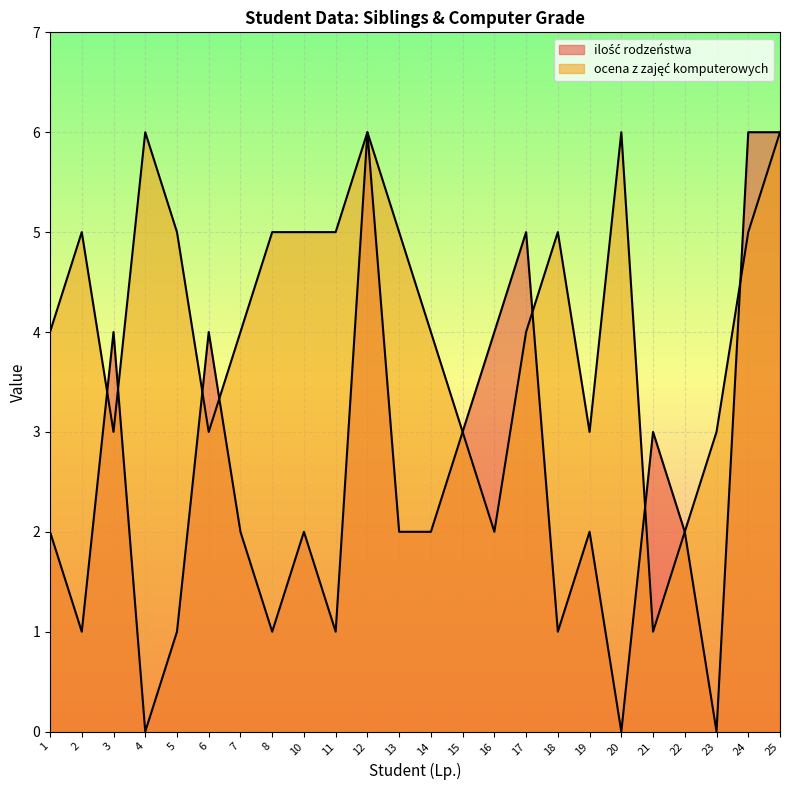

What is the difference between the maximum and minimum values in the ilość rodzeństwa series?

6